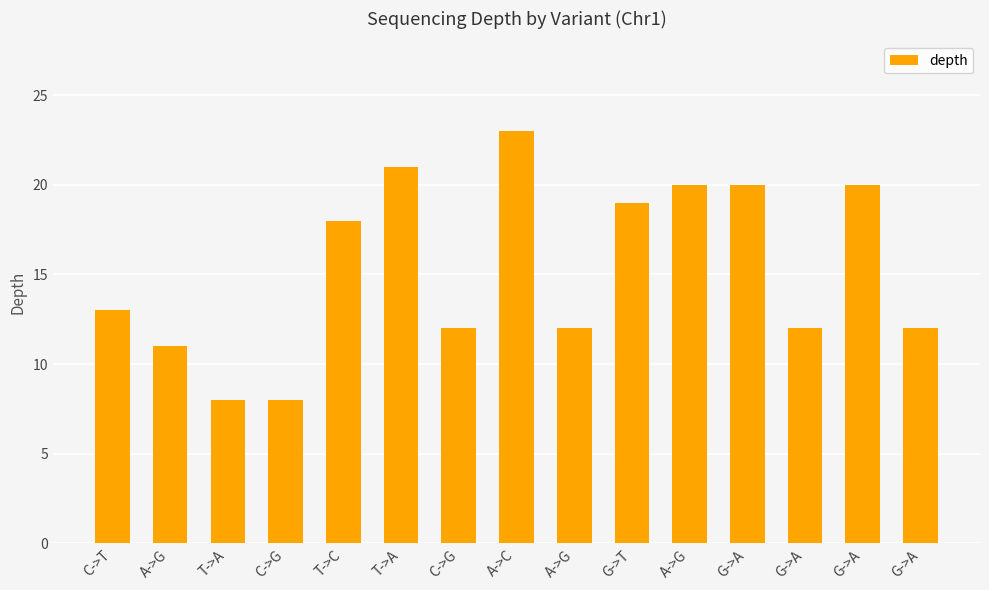

Does the chart contain any negative values?

No